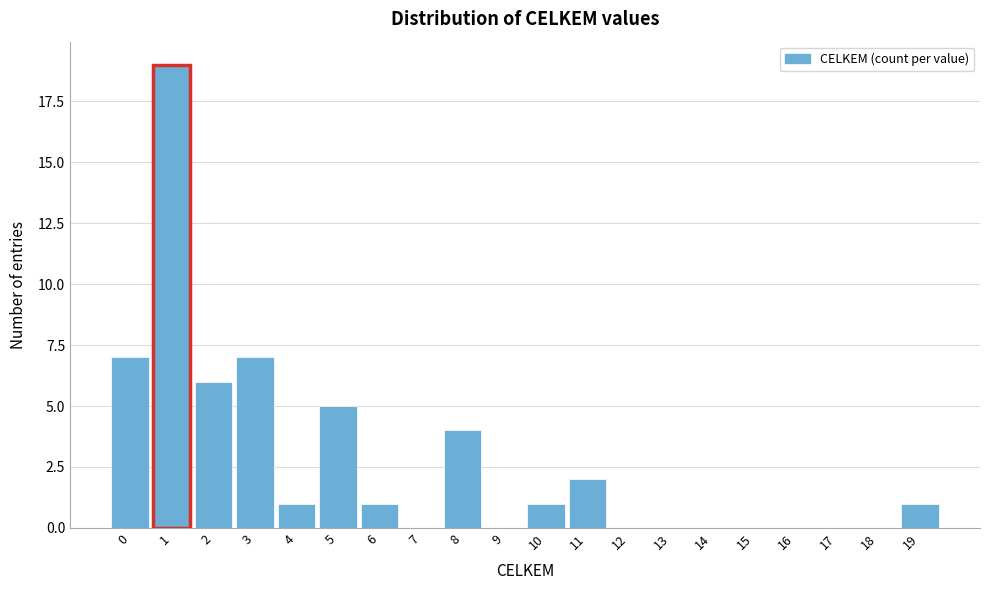

Reading left to right, transcribe all the data shown in this chart.

0=7	1=19	2=6	3=7	4=1	5=5	6=1	7=0	8=4	9=0	10=1	11=2	12=0	13=0	14=0	15=0	16=0	17=0	18=0	19=1